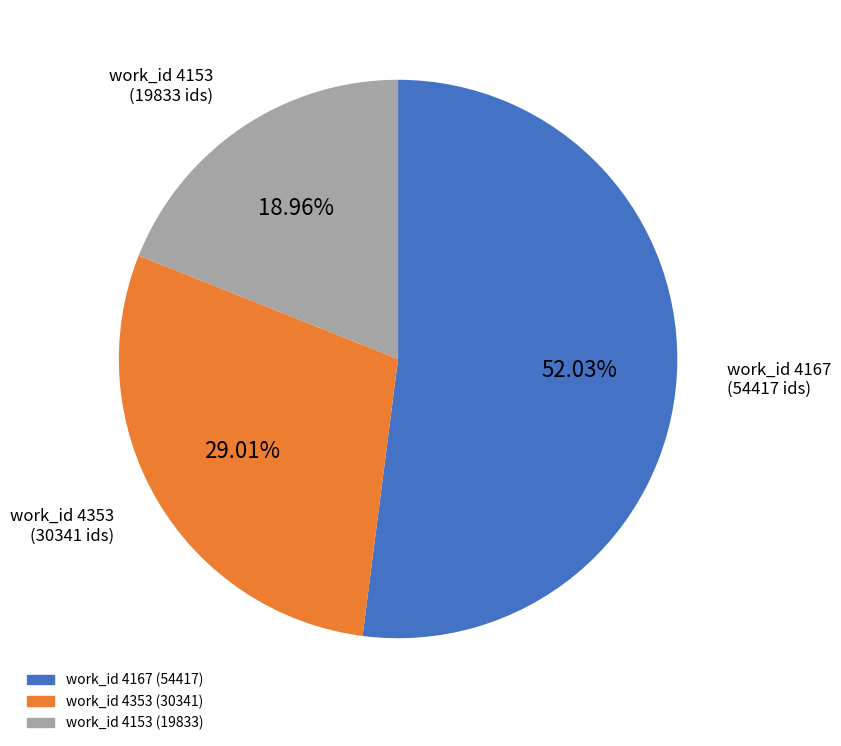

How many slices are in this pie chart?

3